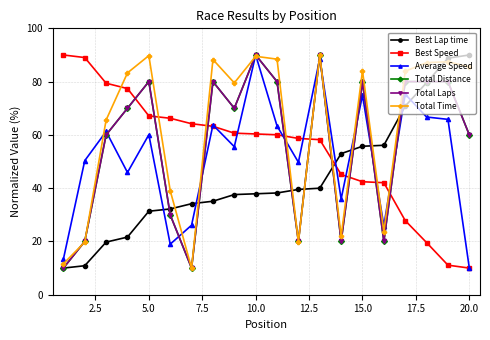

Is this an area chart (filled region under the line)?

No